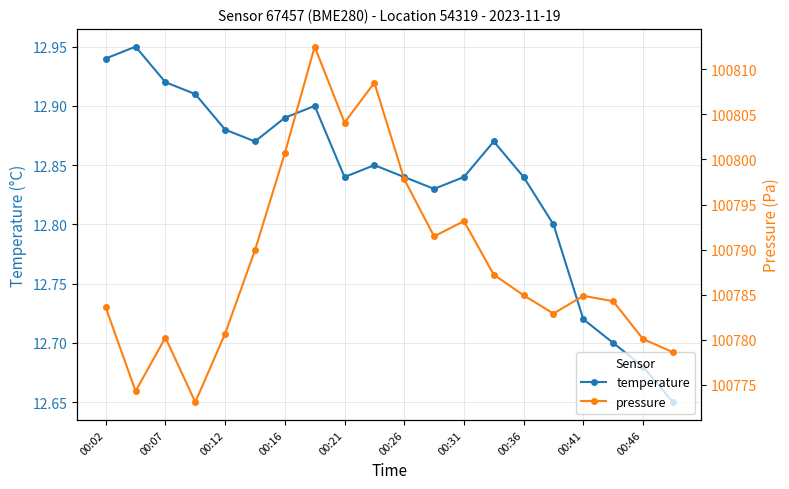

Count the temperature values in the range 12 to 13.

20